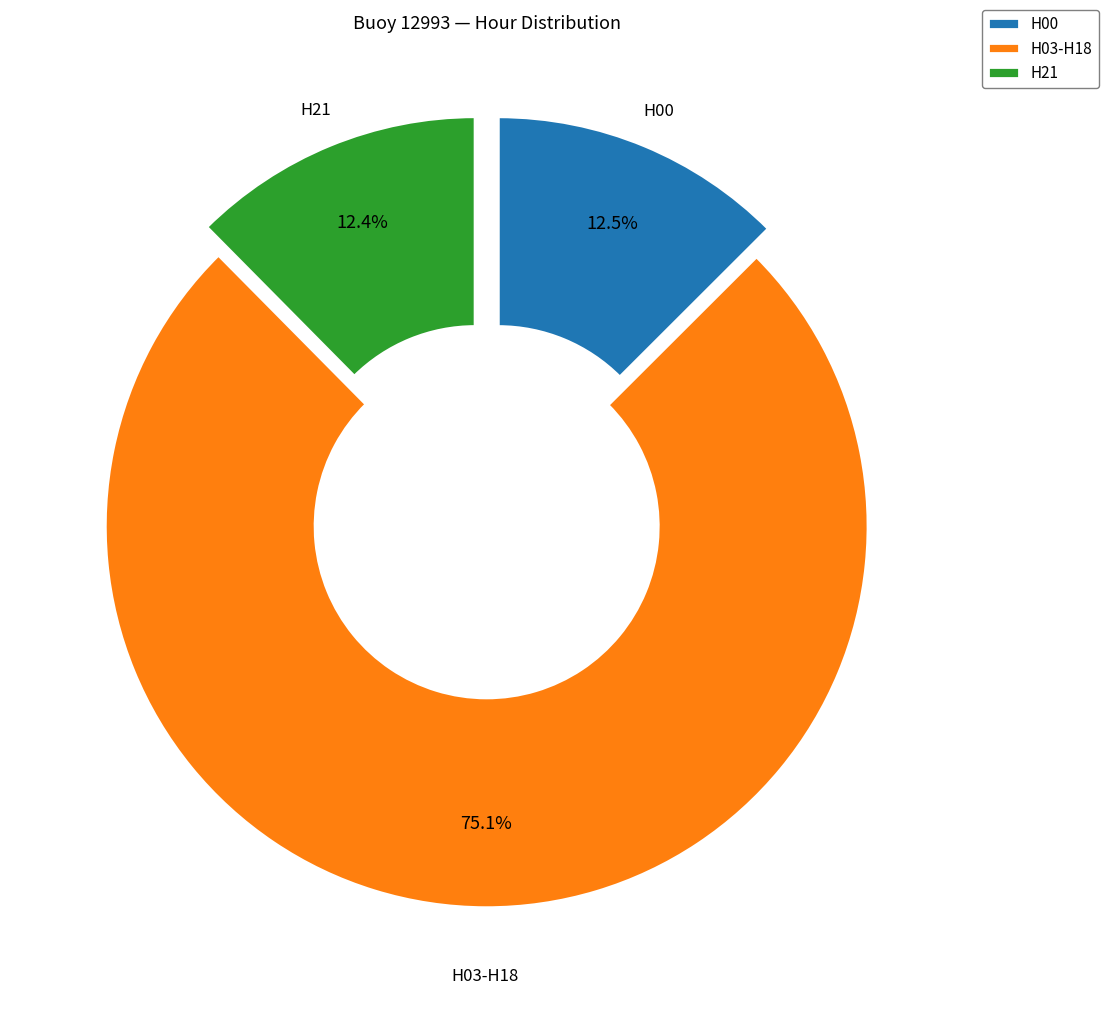

Which has a higher value, H03-H18 or H21?

H03-H18